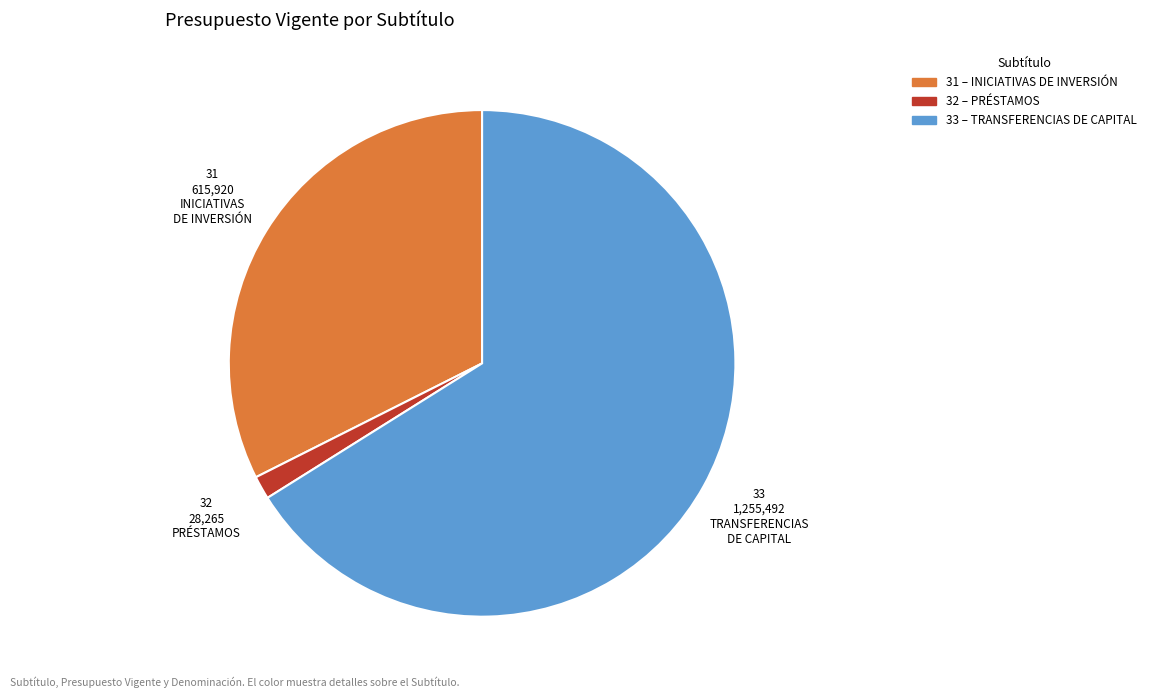

Rank the categories by value from highest to lowest.

TRANSFERENCIAS DE CAPITAL, INICIATIVAS DE INVERSIÓN, PRÉSTAMOS